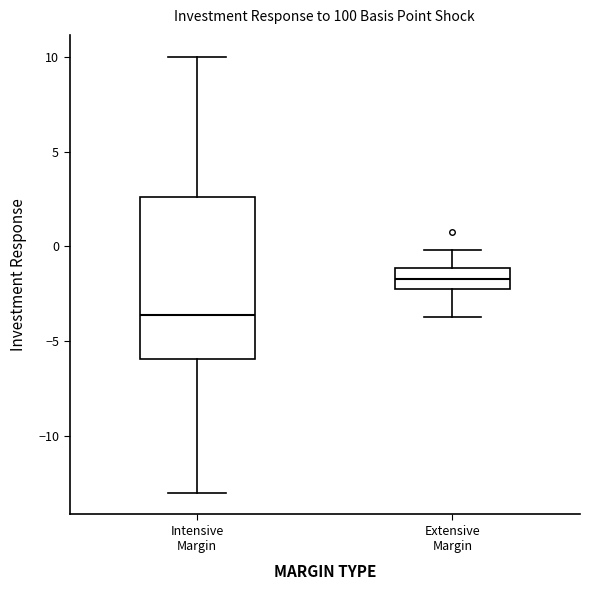

Where is the lower edge of the box for Intensive Margin on the y-axis? The values are not printed on the chart, so give them approximately, as read against the axis.

-6.0